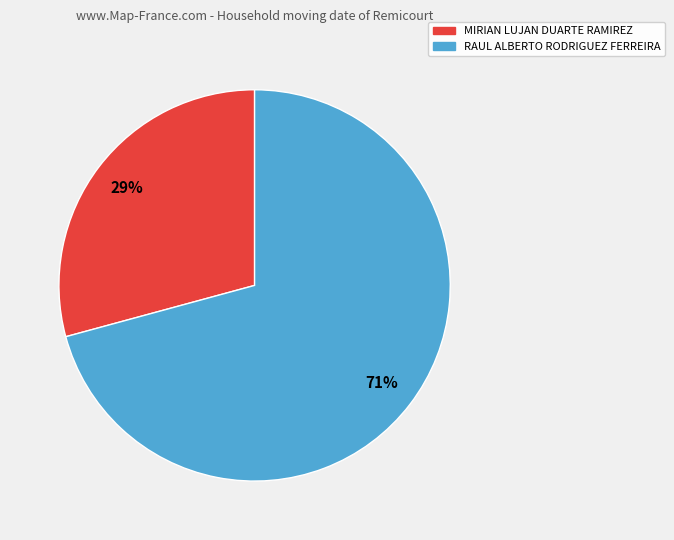

Is RAUL ALBERTO RODRIGUEZ FERREIRA the majority of the pie?

Yes